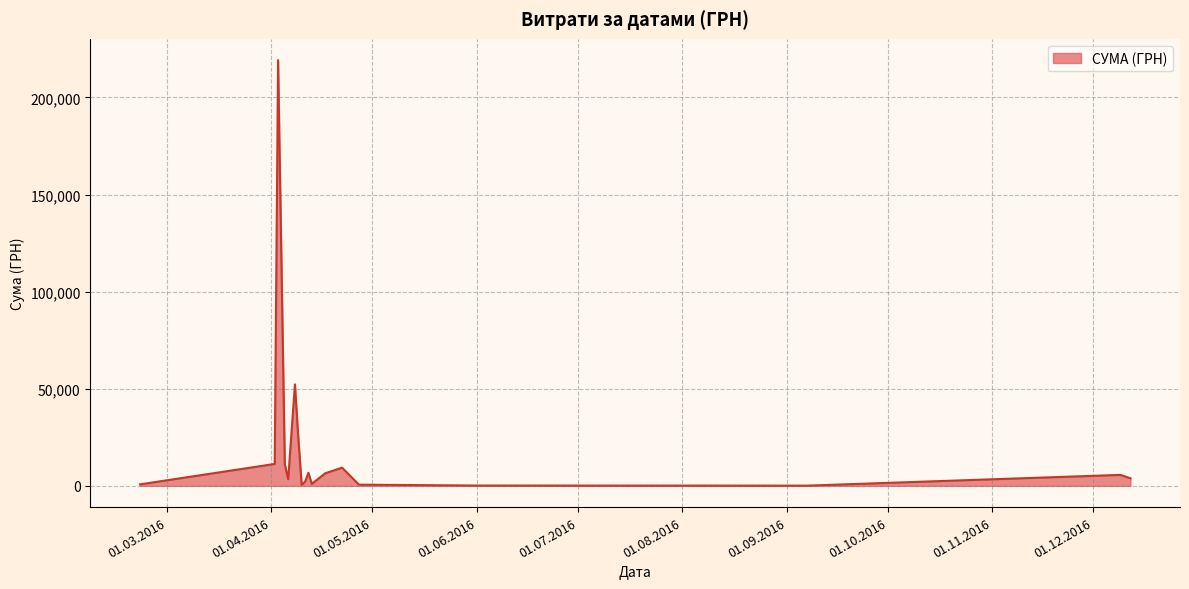

What is the maximum value shown in the chart?

219195.0